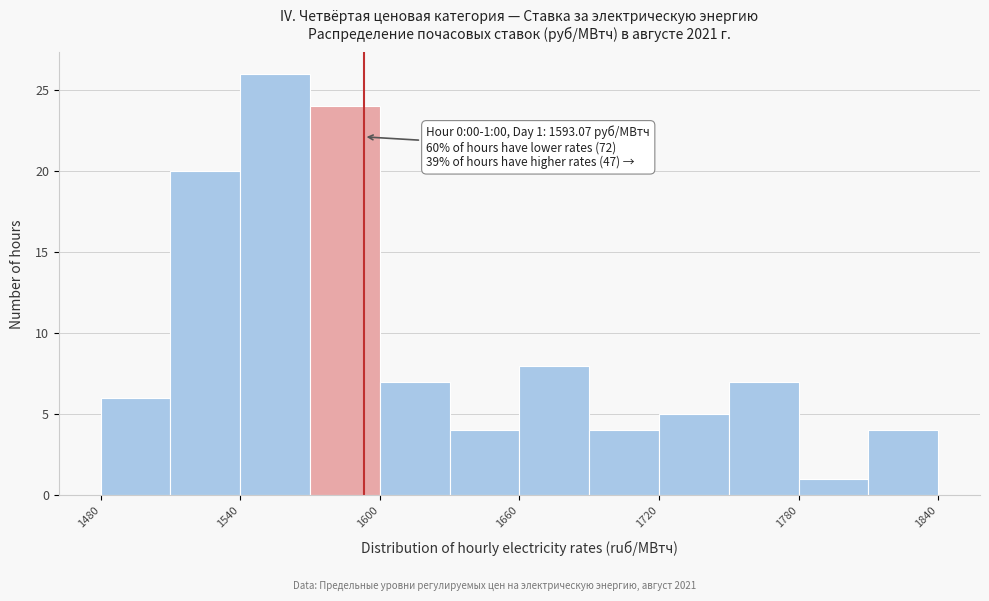

Around what value on the x-axis is the tallest bar? Give the approximate position of its centre, as read against the axis.

1560